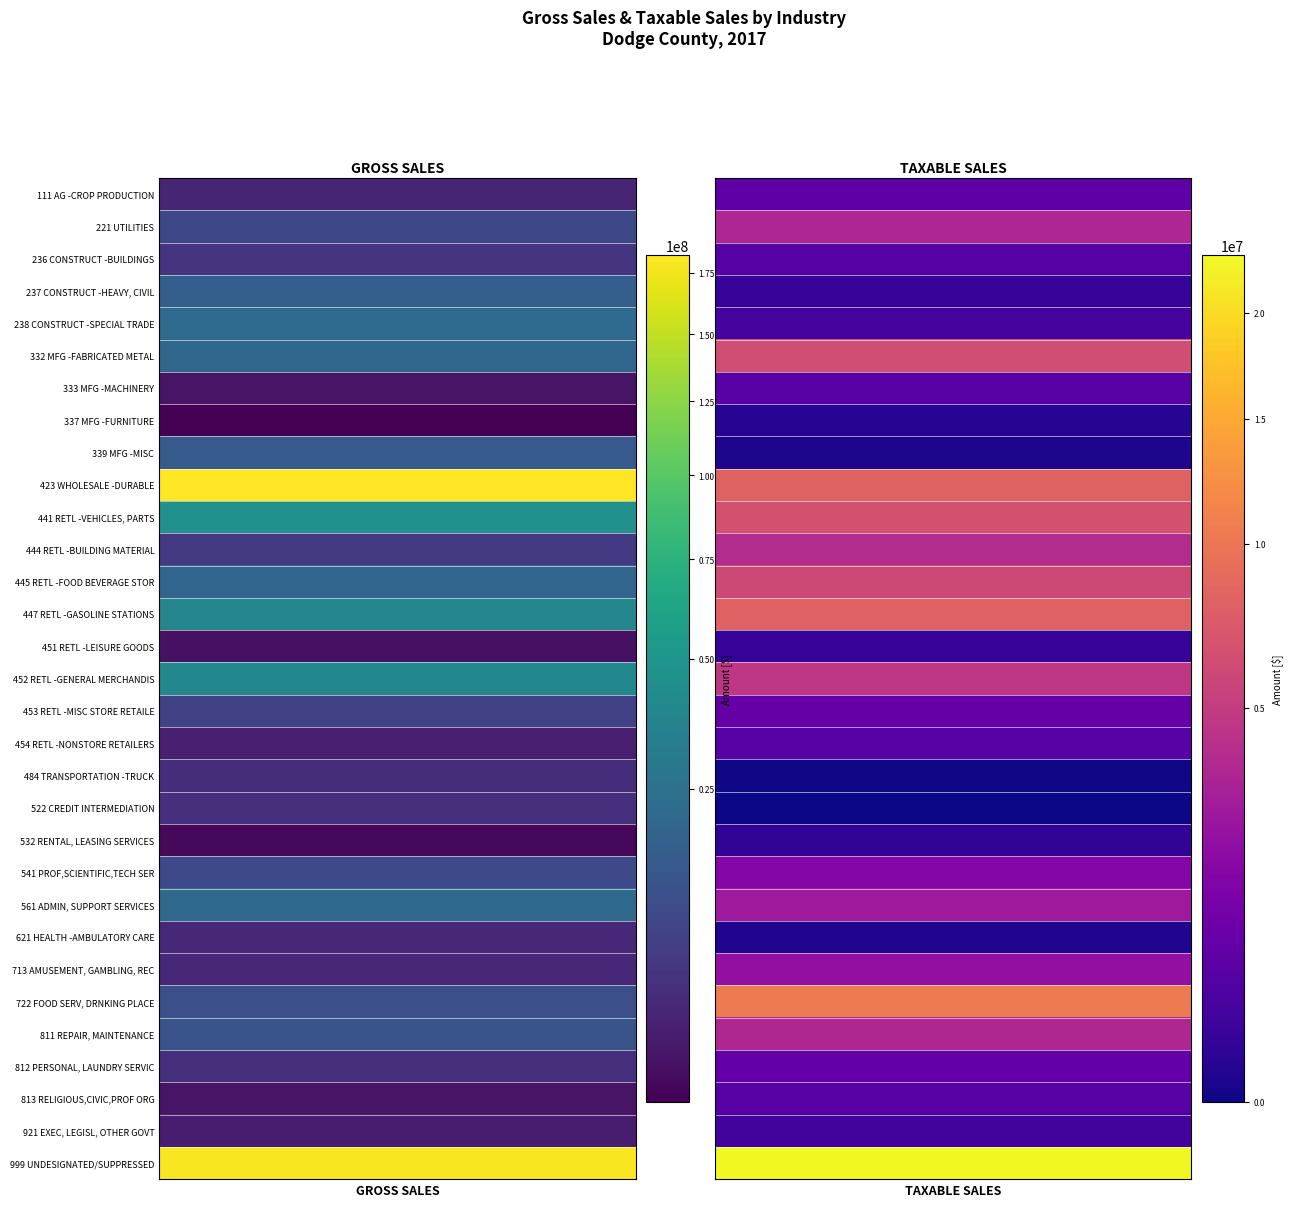

Which series has the widest spread of values?

gross_sales